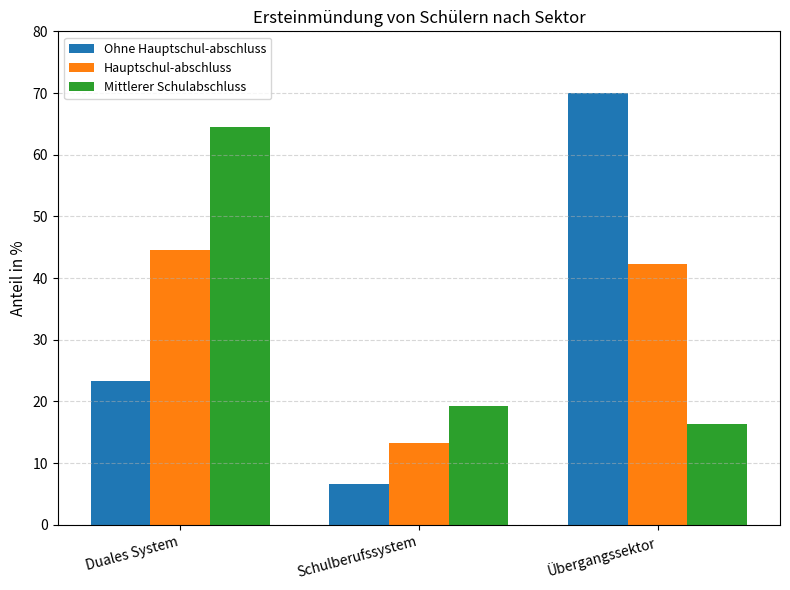

What is the difference between the highest and lowest values at Duales System?

41.1